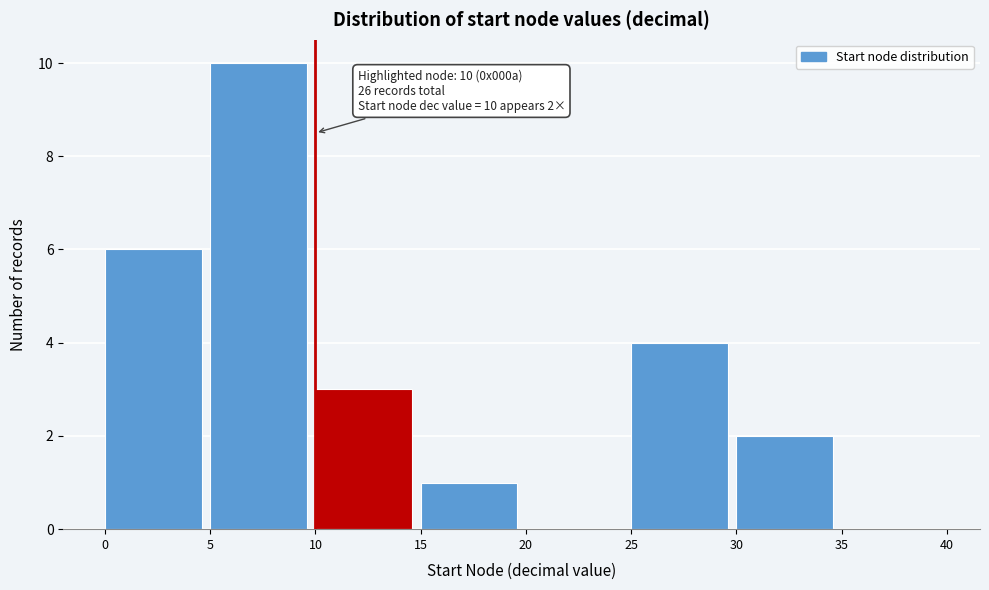

Which range on the x-axis has the tallest bar?

5 to 10